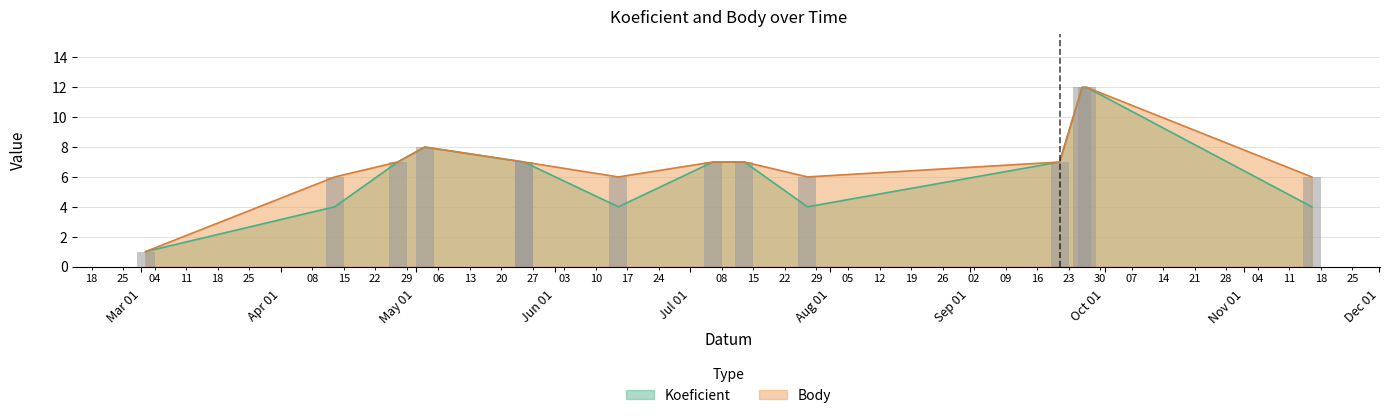

At which category is the sum across all series the highest?

2019-09-26